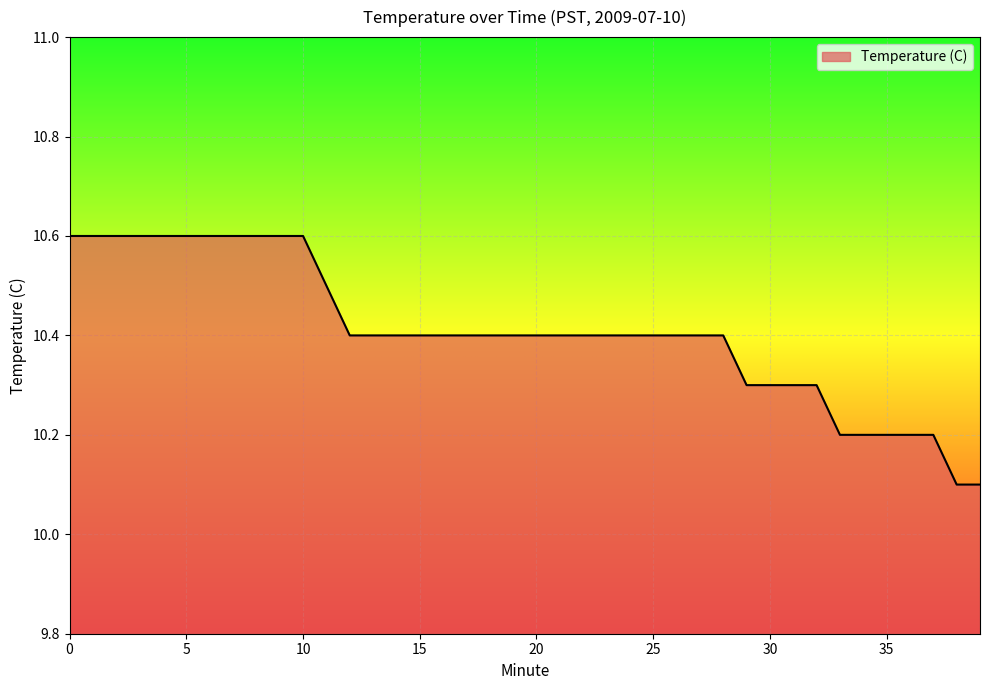

What is the difference between the maximum and minimum values?

0.5